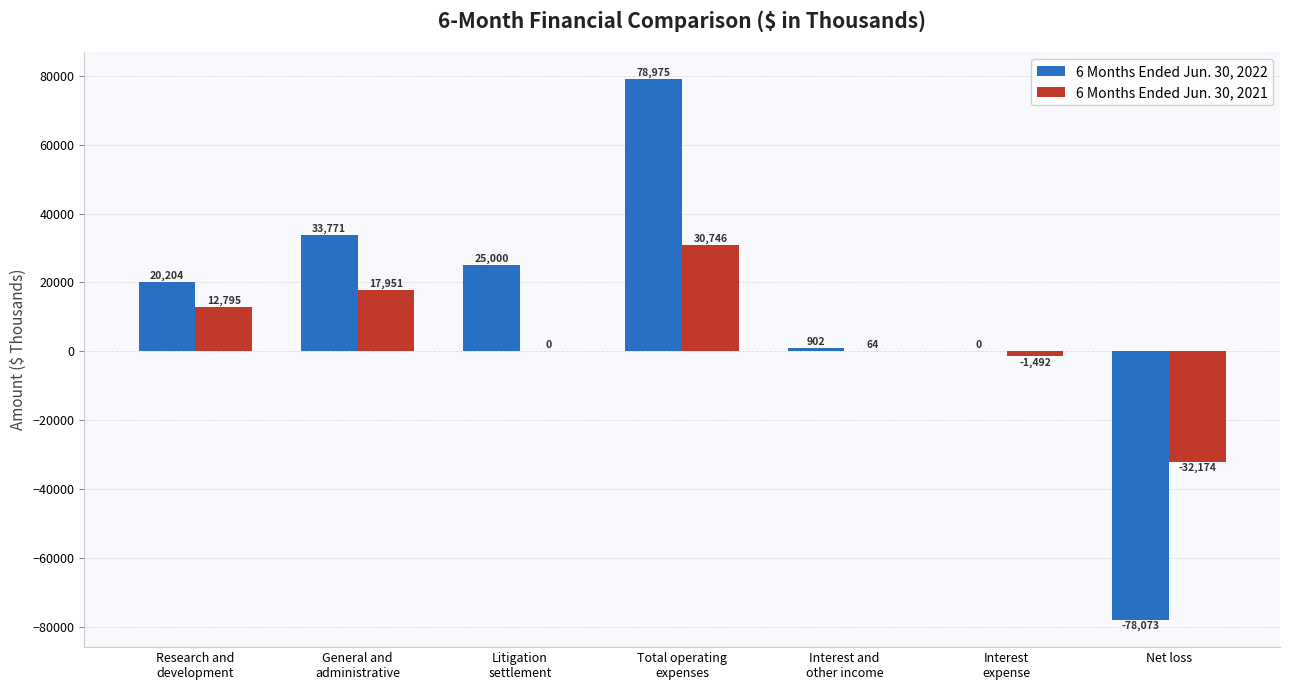

Which series has the largest total across all categories?

6 Months Ended Jun. 30, 2022